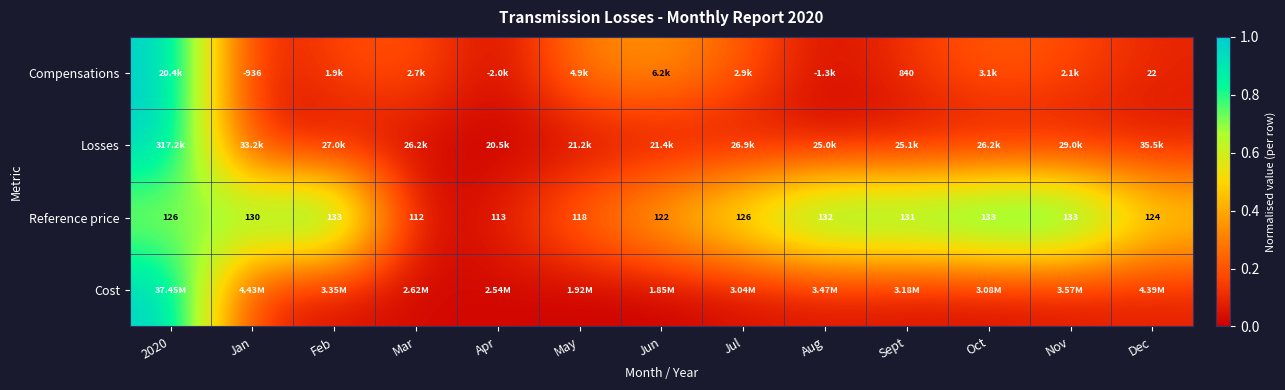

Where is Reference price nearest to the value 122?

Jun